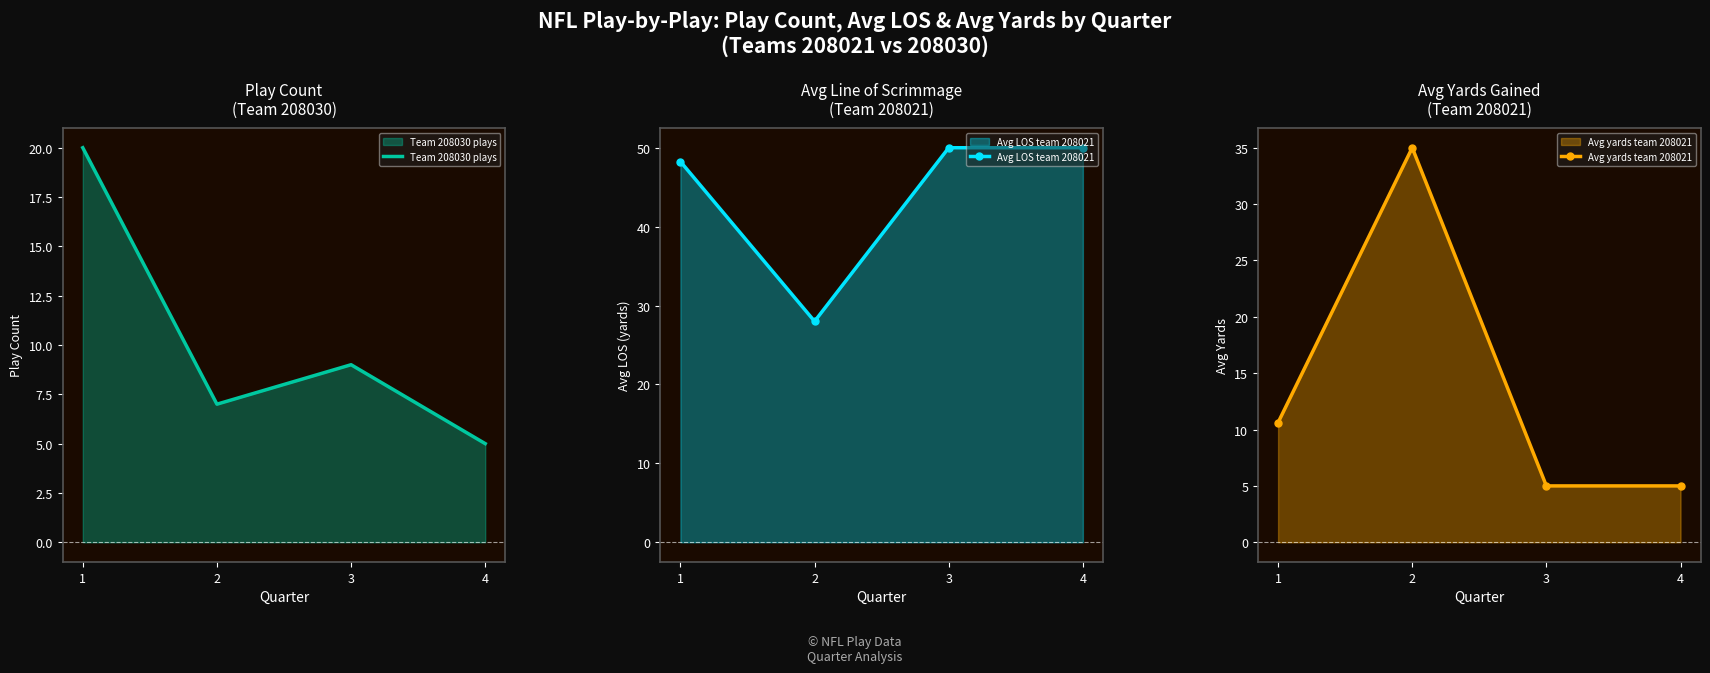

True or false: Avg LOS team 208021 has more than 2 points higher than both neighbors.

False